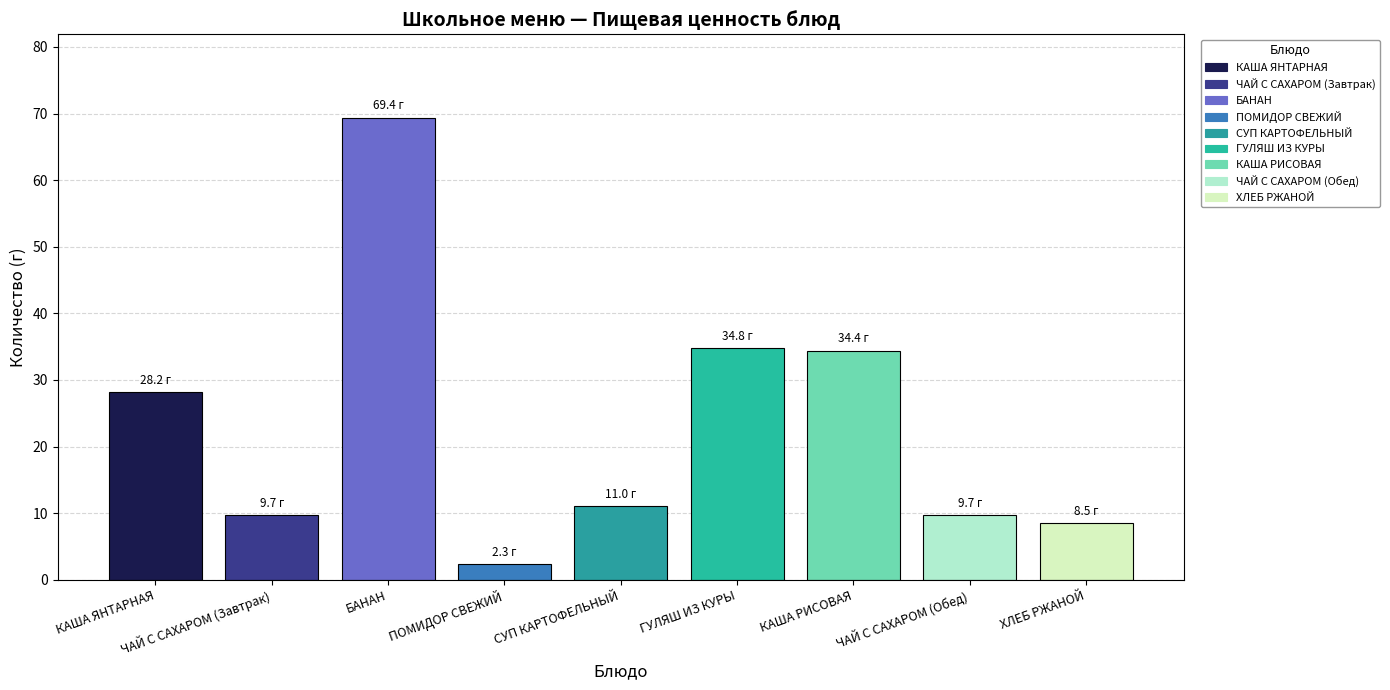

True or false: the data shows 15.2 at ЧАЙ С САХАРОМ (Обед).

False